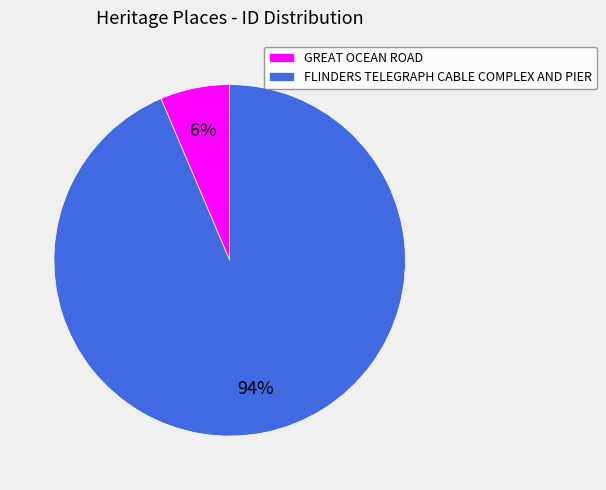

To the nearest percent, what is the combined percentage of FLINDERS TELEGRAPH CABLE COMPLEX AND PIER and GREAT OCEAN ROAD?

100%